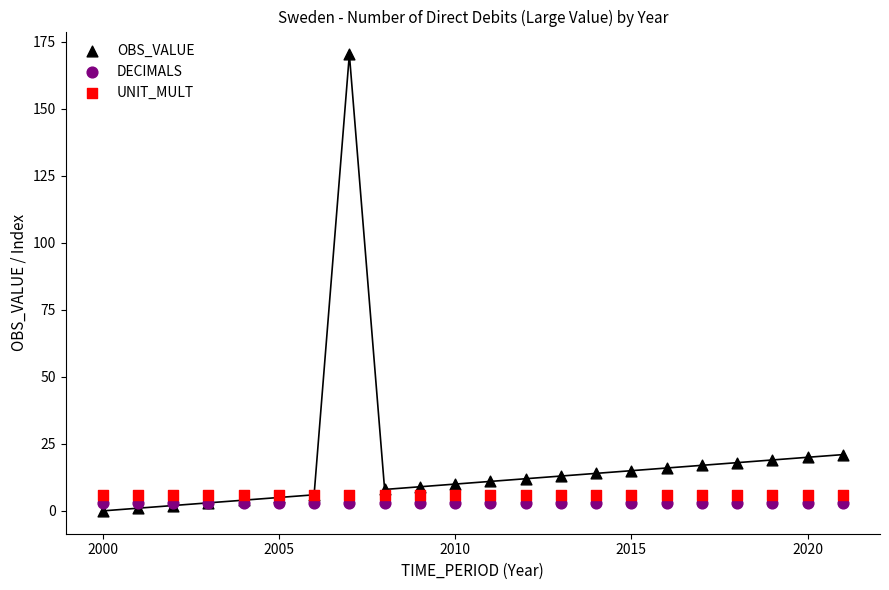

Which series contains the highest Y value?

OBS_VALUE